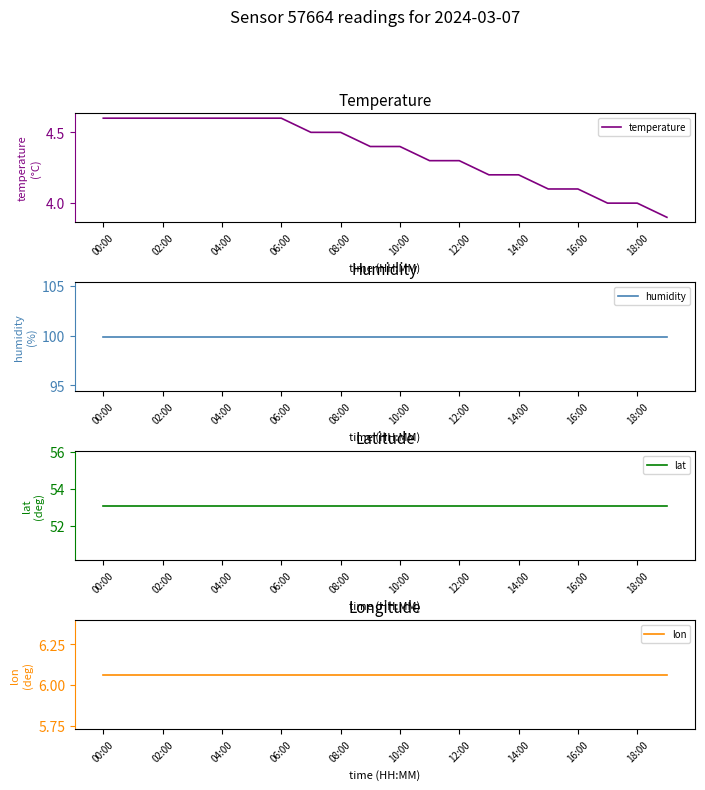

What is the minimum value for humidity?

99.9